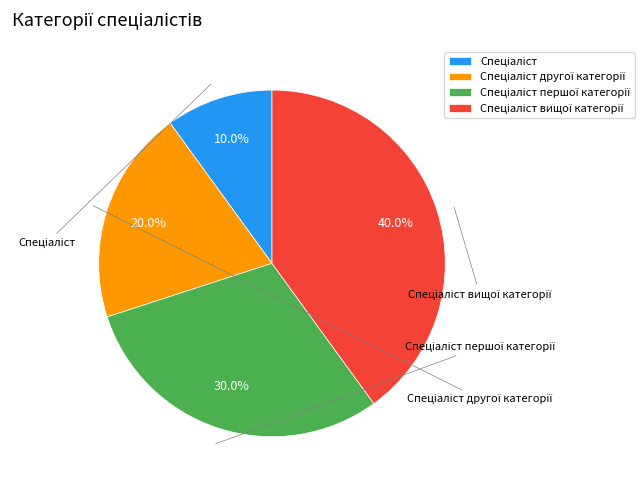

What percentage is NOT represented by Спеціаліст?

90.0%